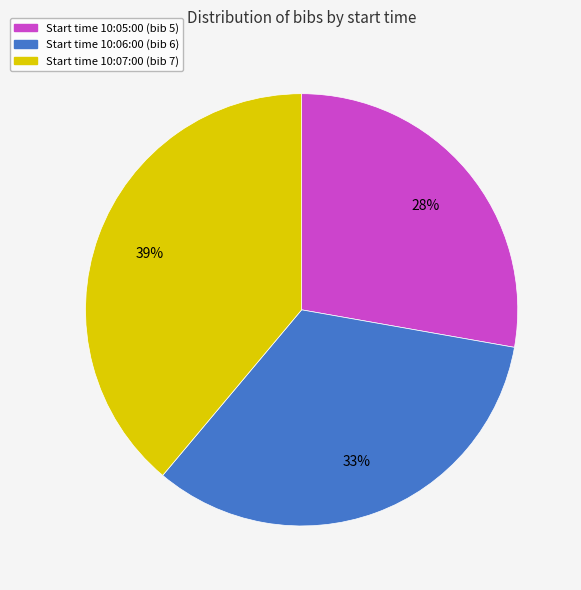

To the nearest percent, what is the average slice percentage?

33%